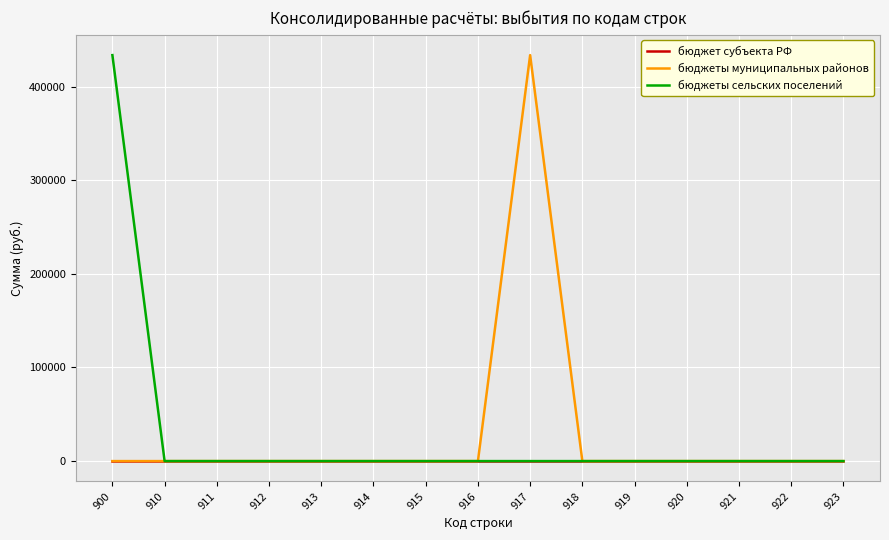

Is it true that бюджеты муниципальных районов equals 263231 at 914?

False